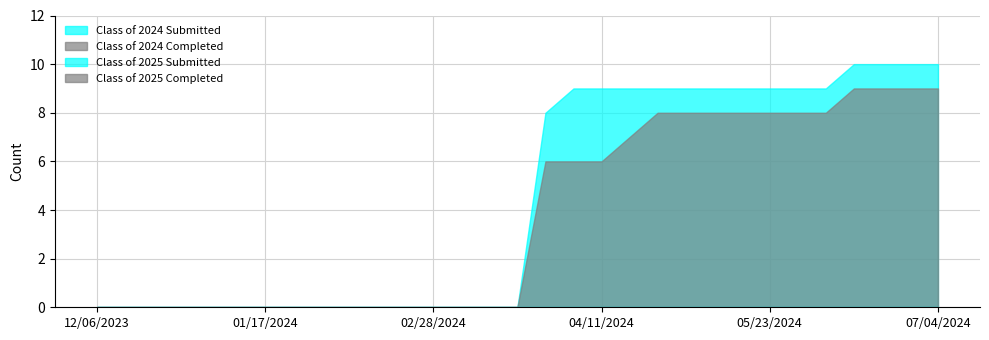

Is it true that Class of 2025 Completed equals 0 at 07/04/2024?

True